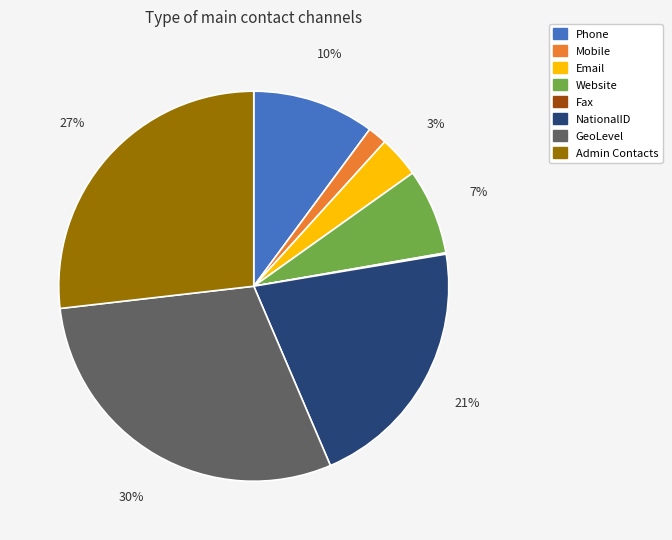

To the nearest percent, what is the average slice percentage?

12%